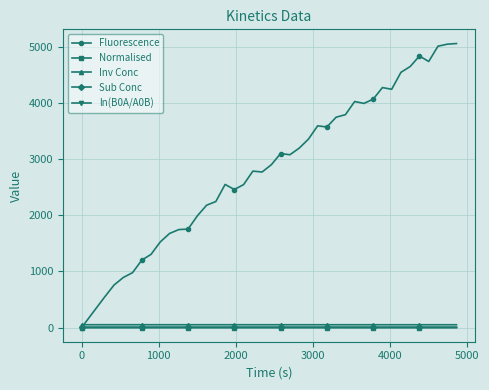

What is the value of the Fluorescence point at the 31st from the left?

4068.7